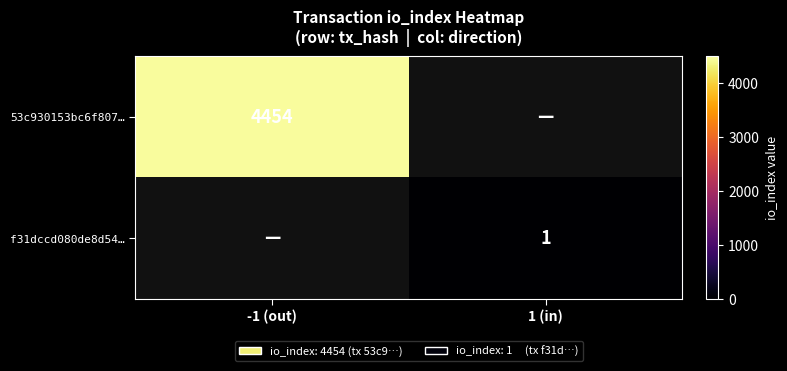

The 53c930153bc6f807… series shows 1458 at -1 (out). True or false?

False